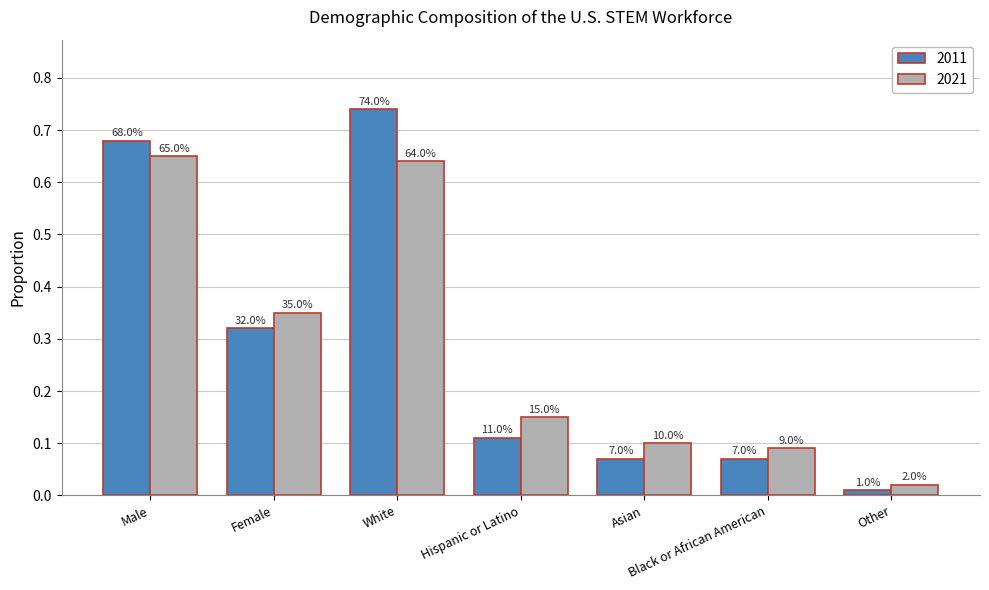

Are the bars grouped side by side (vs. stacked)?

Yes